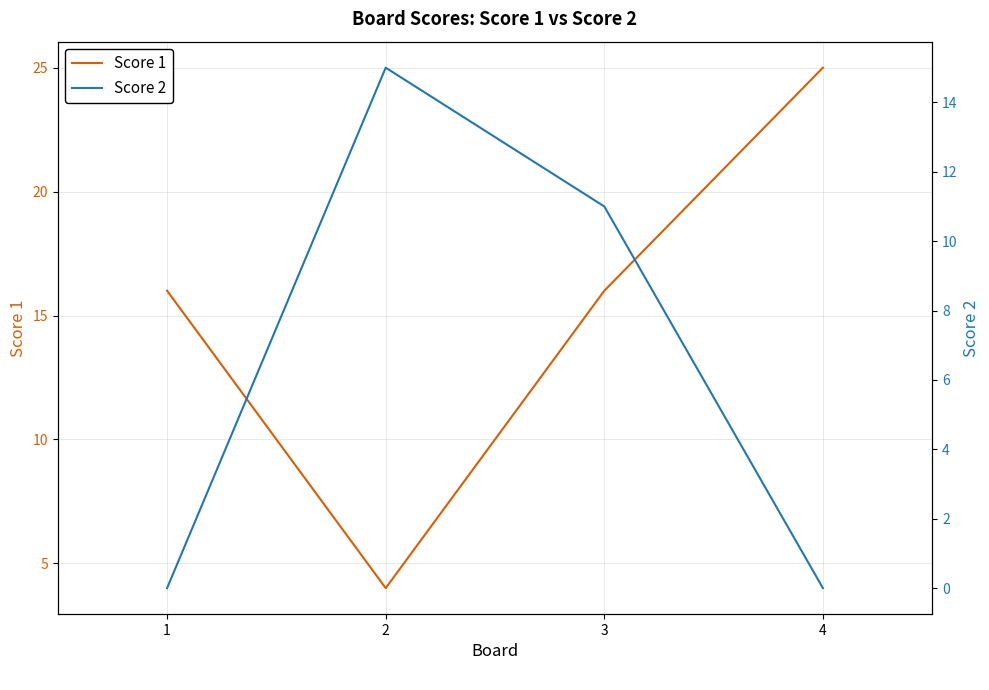

Where is the first local maximum for Score 2?

2